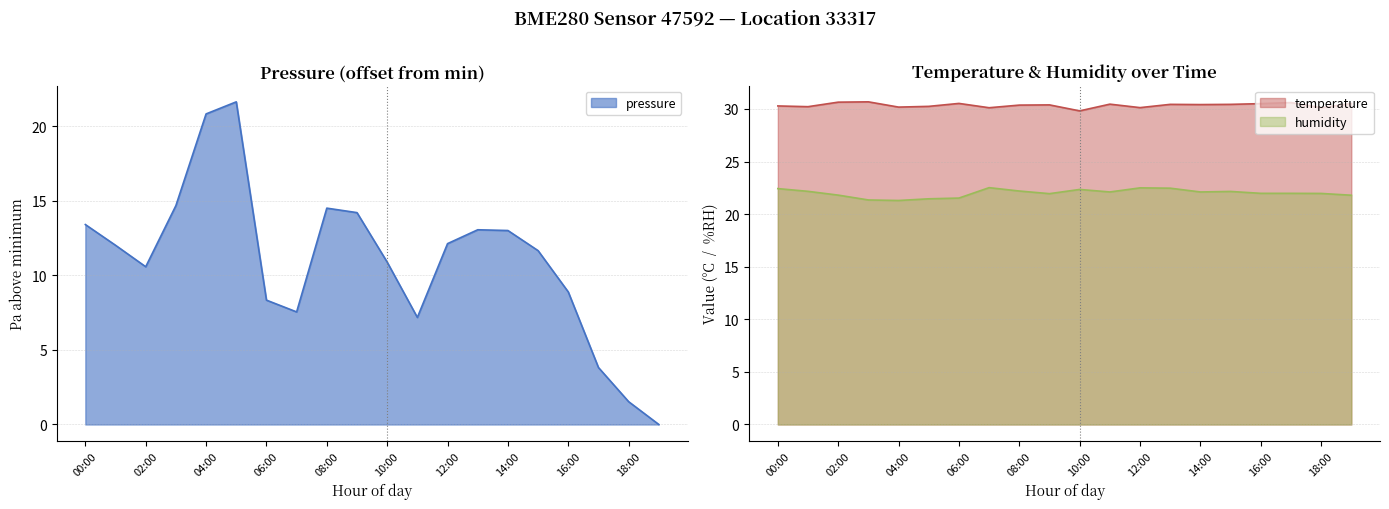

Which series has the widest spread of values?

pressure